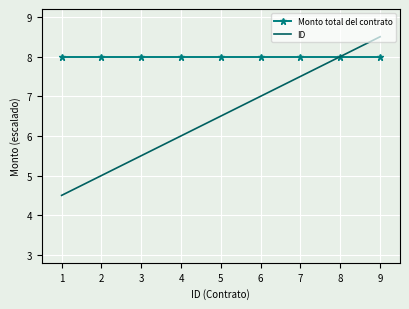

Reading left to right, extract all data points from this chart.

Monto total del contrato: 8.0	8.0	8.0	8.0	8.0	8.0	8.0	8.0	8.0
ID: 4.5	5.0	5.5	6.0	6.5	7.0	7.5	8.0	8.5